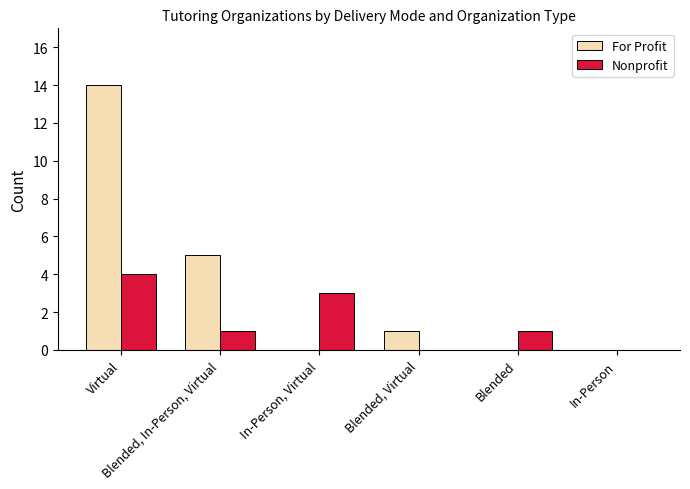

At which label does For Profit first exceed 1?

Virtual